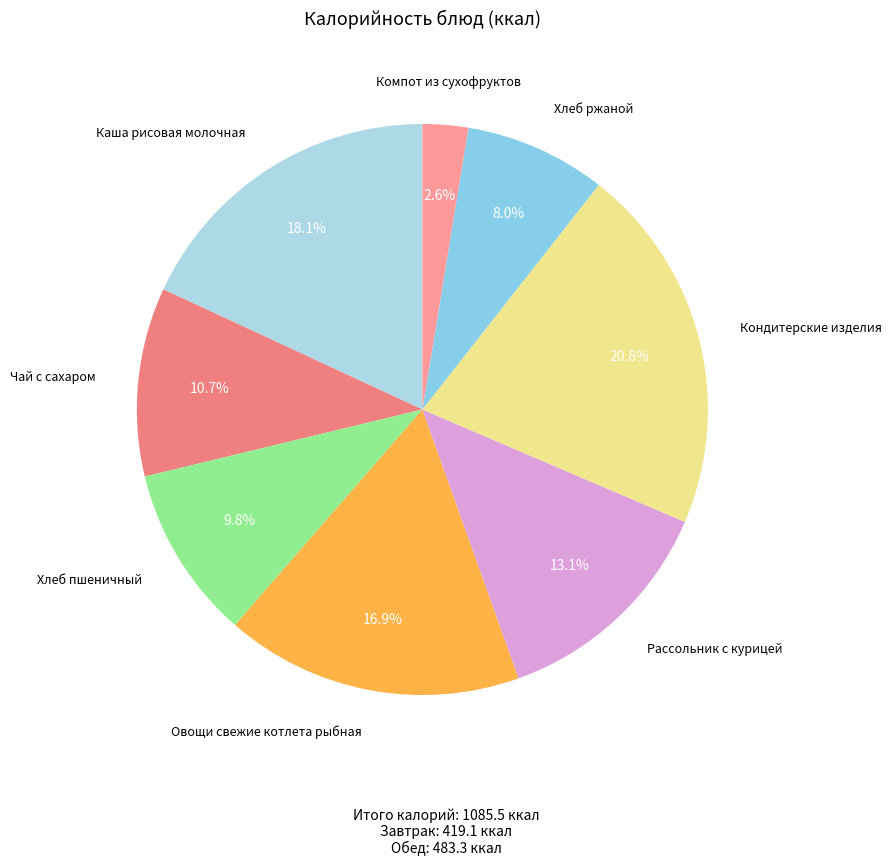

Count the number of slices in the pie.

8